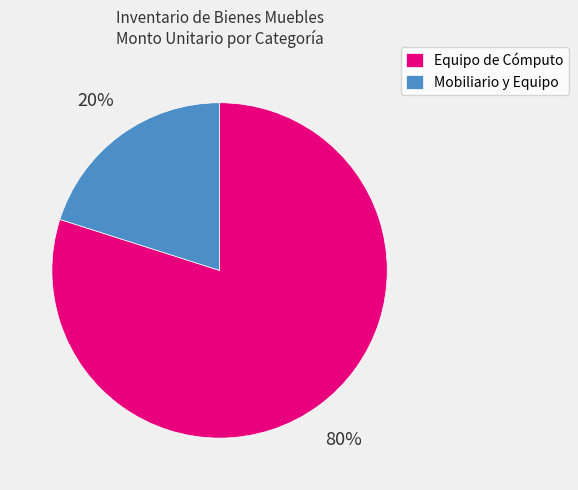

Which slice is the smallest?

Mobiliario y Equipo